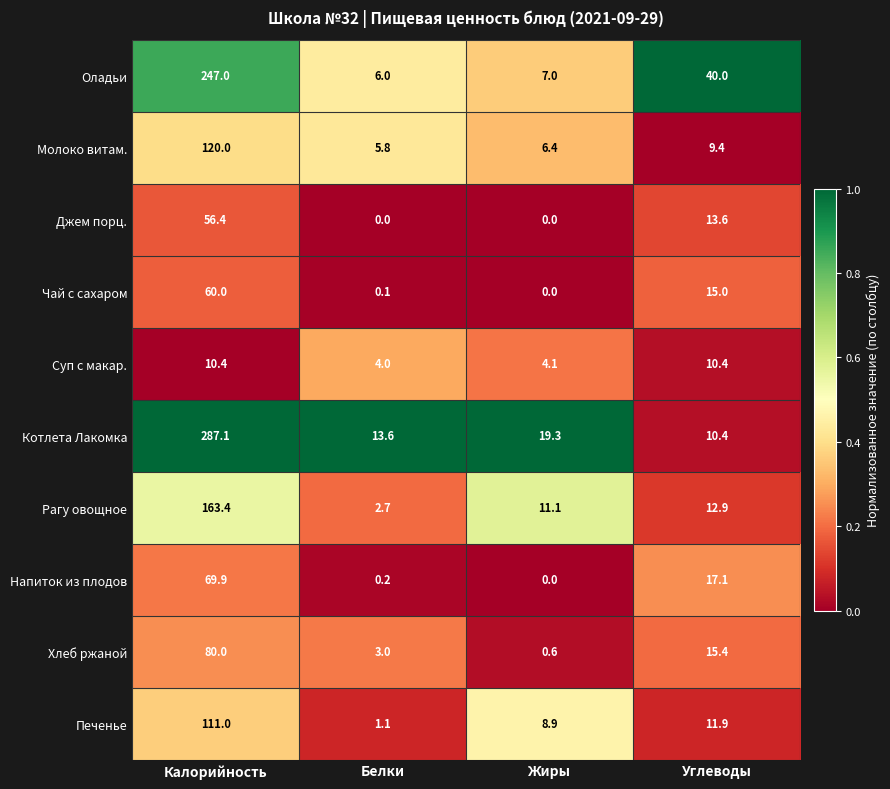

Which series has the widest spread of values?

Котлета Лакомка